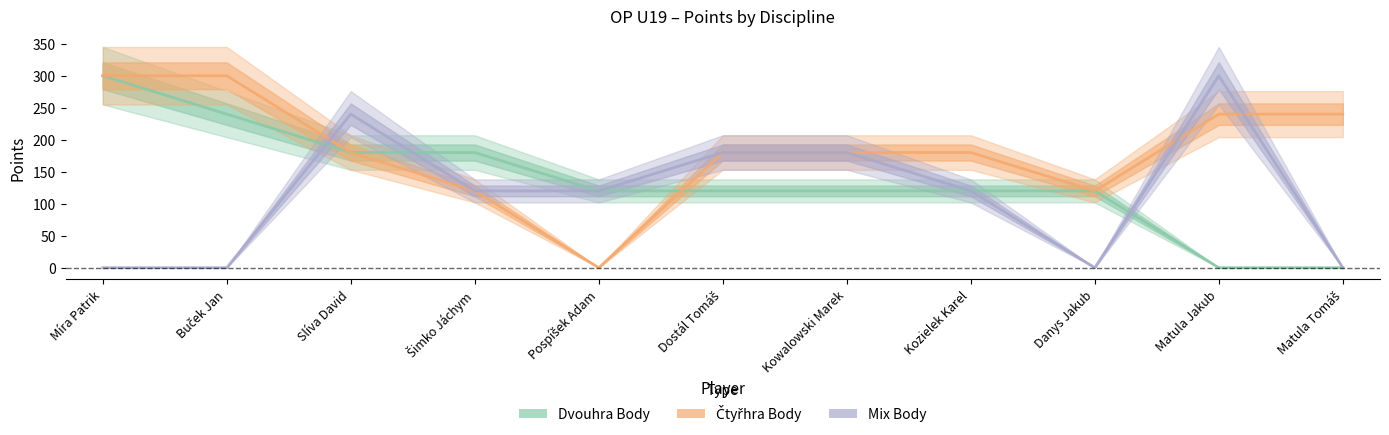

What are all the series names shown in the legend?

Dvouhra Body, Čtyřhra Body, Mix Body